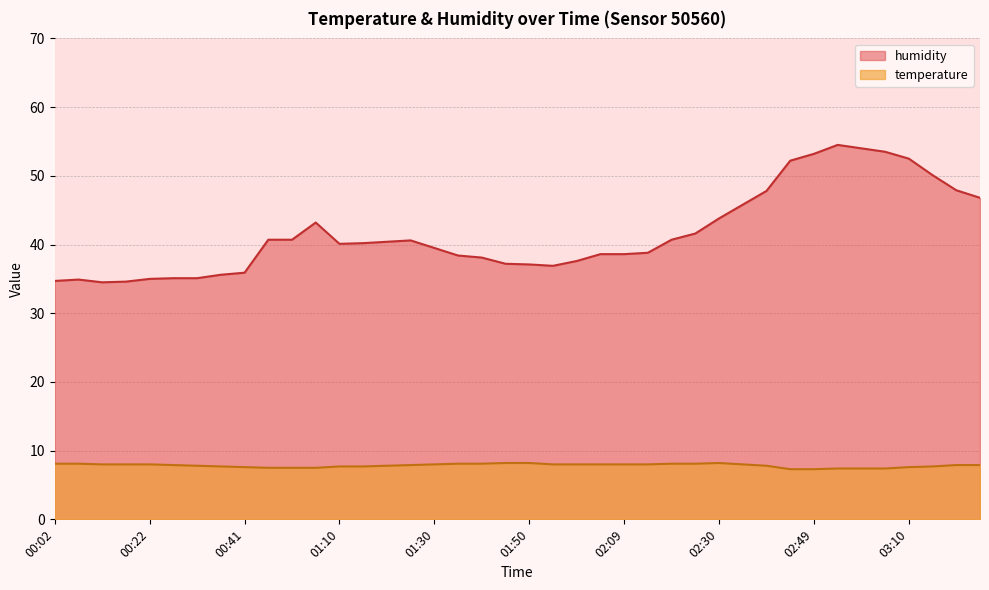

True or false: humidity and temperature cross at least once.

False